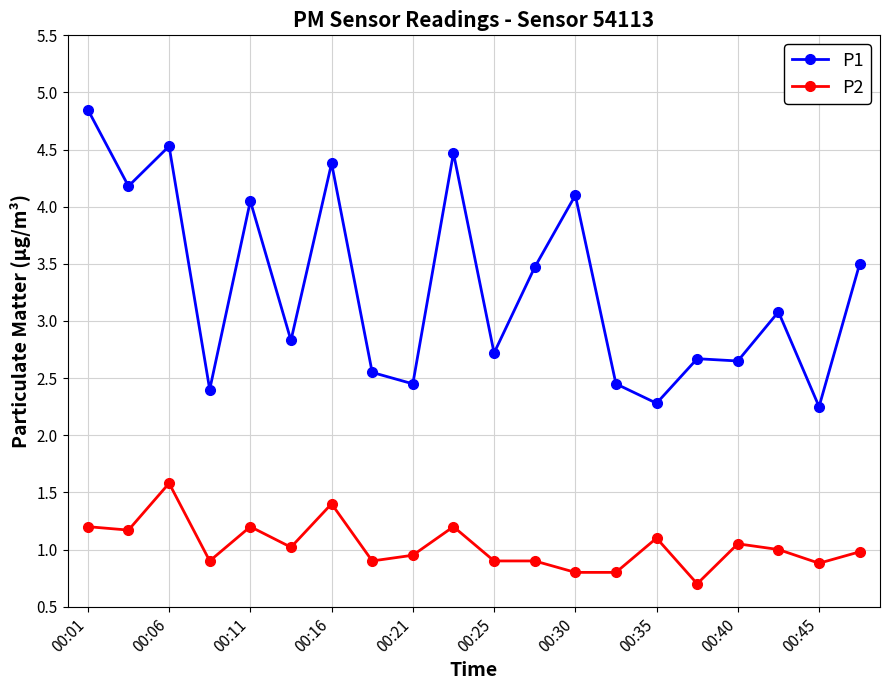

Which series has the widest spread of values?

P1